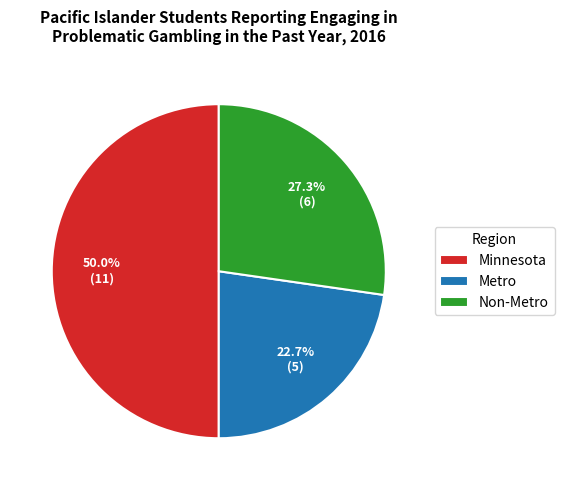

Is it true that Non-Metro is 27% of the pie?

True